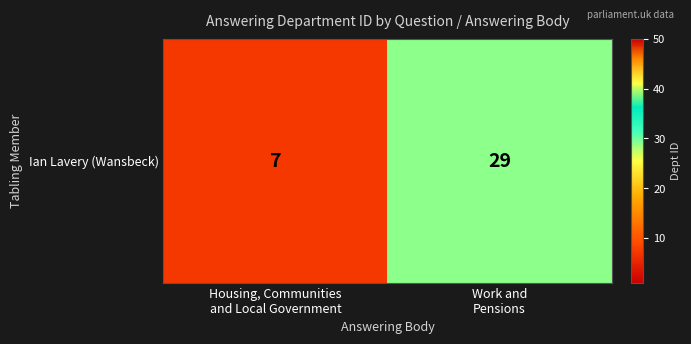

What is the change in value from Housing, Communities
and Local Government to Work and
Pensions?

+22